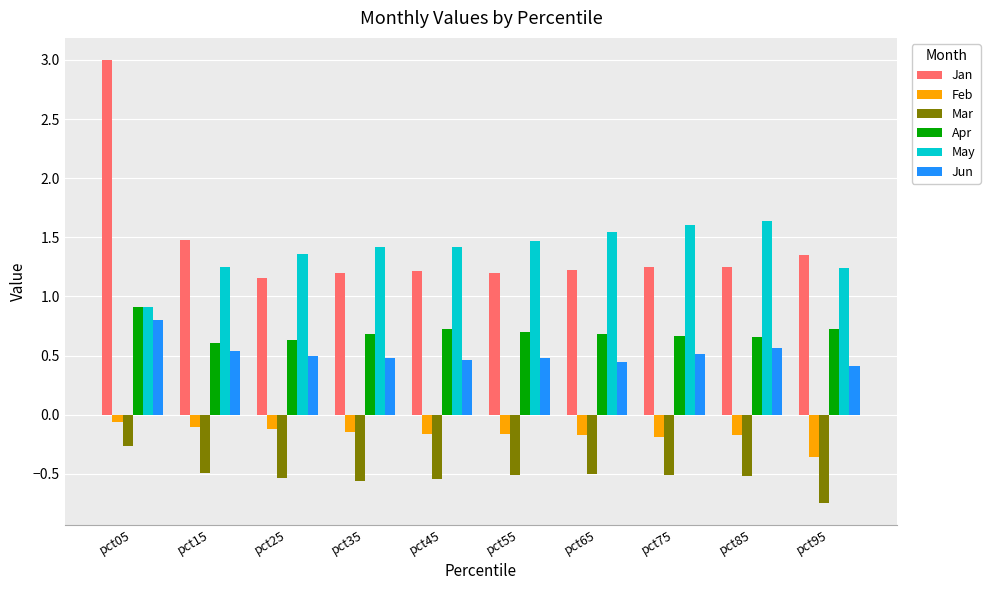

Which series has the largest range (max minus min)?

Jan